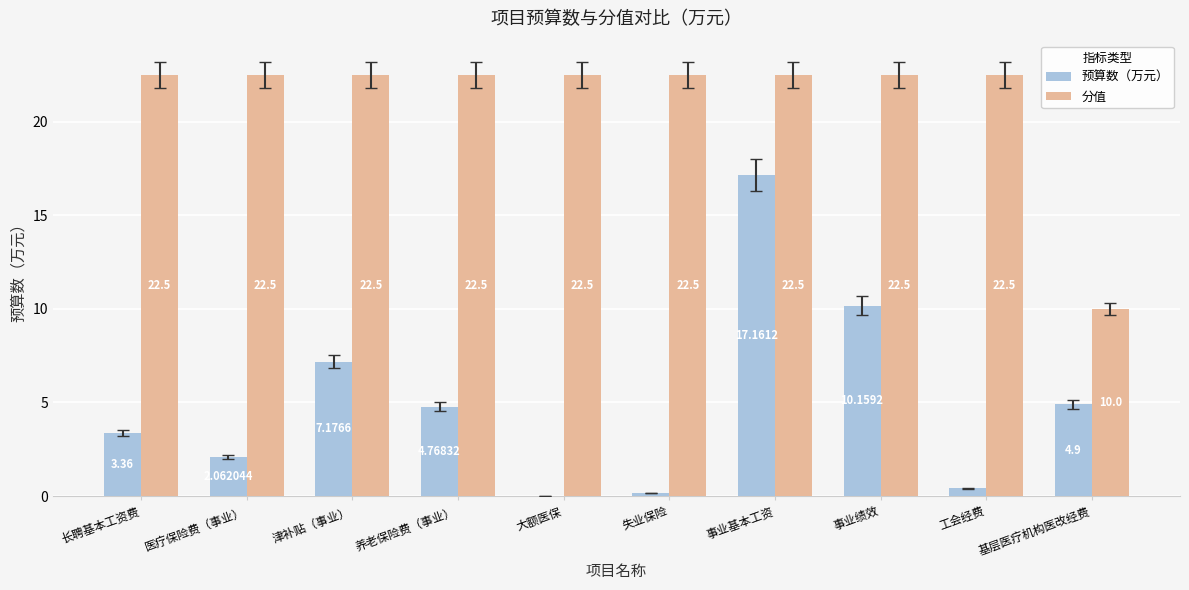

The value of 分值 at 工会经费 is 22.5. True or false?

True